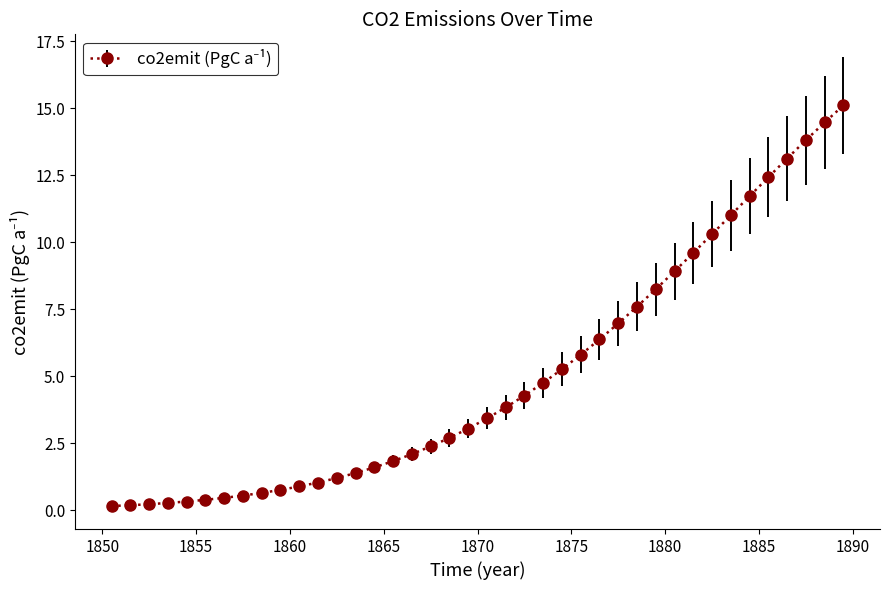

Is this an area chart (filled region under the line)?

No